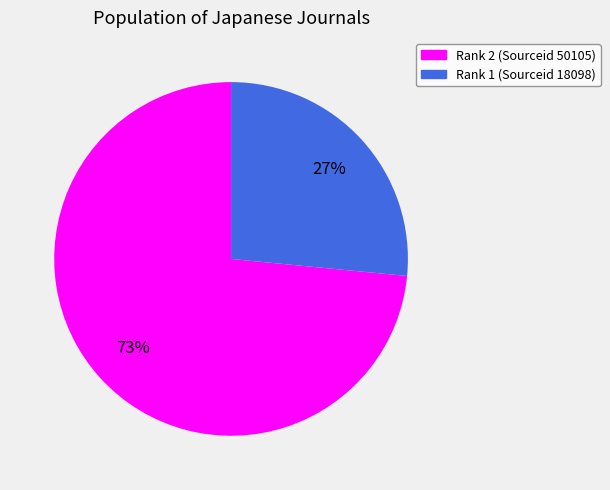

Does any single category account for the majority?

Yes